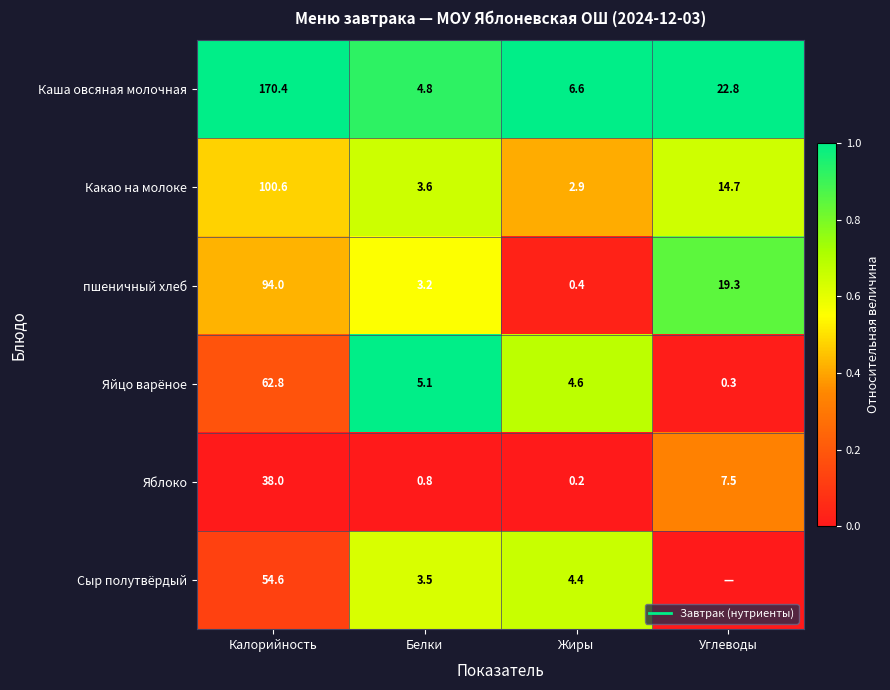

Is it true that Какао на молоке equals 0.4 at Углеводы?

False